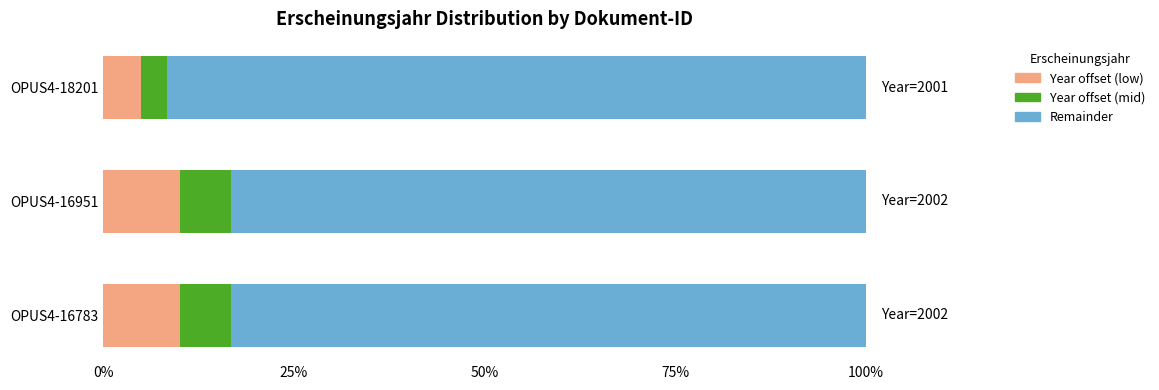

What is the total value across all series at OPUS4-18201?

100.0